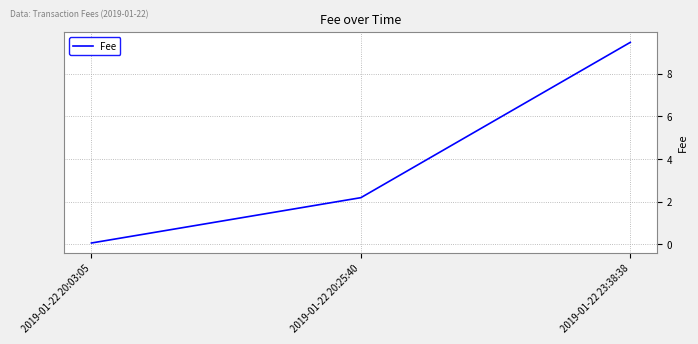

List the labels in order of value, largest first.

2019-01-22 23:38:38, 2019-01-22 20:25:40, 2019-01-22 20:03:05